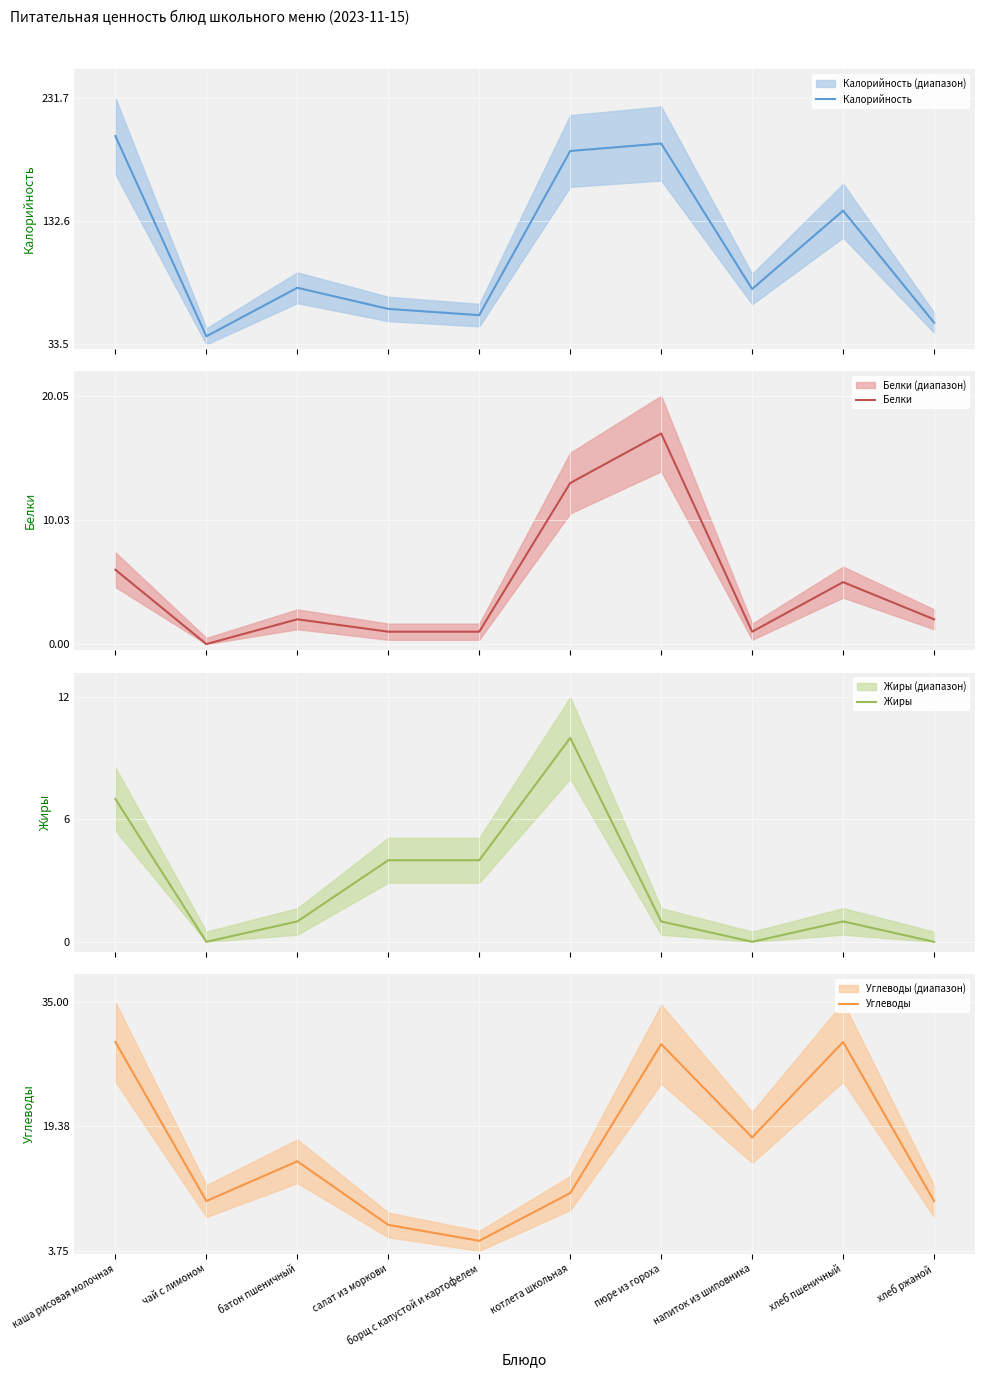

How many values in the Белки series exceed 2?

4